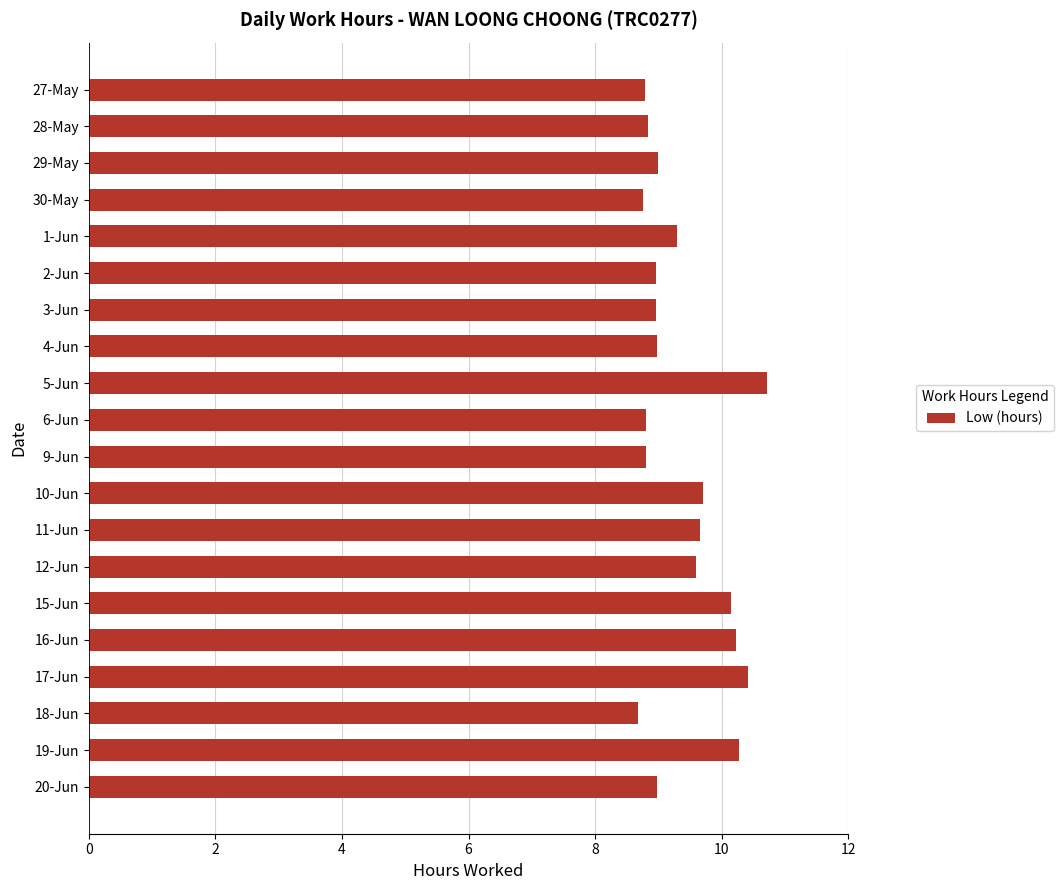

What is the smallest value displayed?

8.7